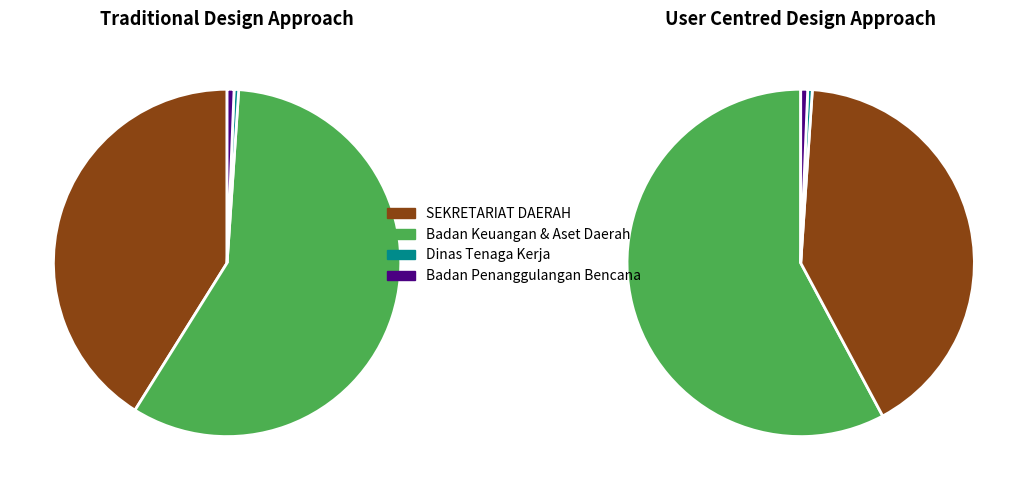

Does SEKRETARIAT DAERAH represent more than half of the total?

No